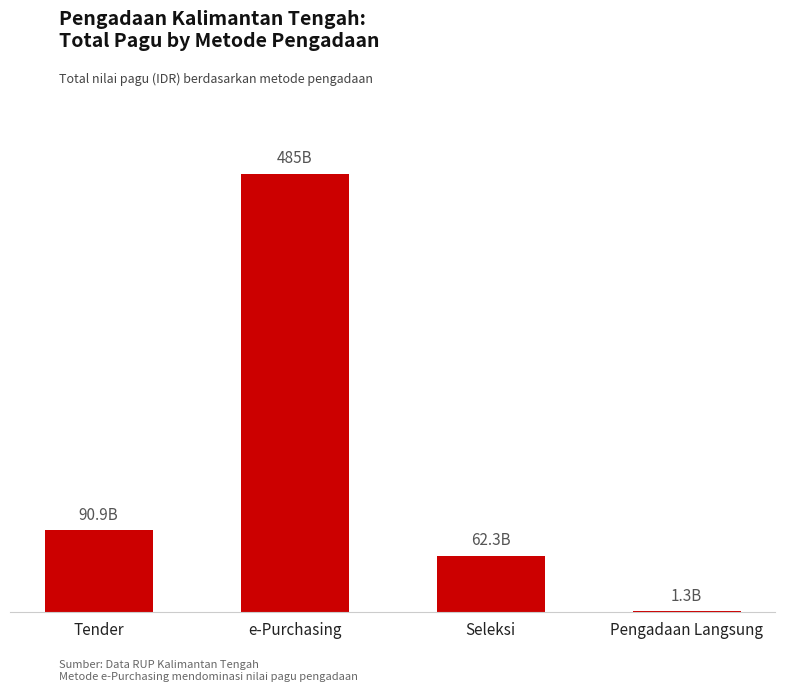

Between e-Purchasing and Pengadaan Langsung, which is larger?

e-Purchasing